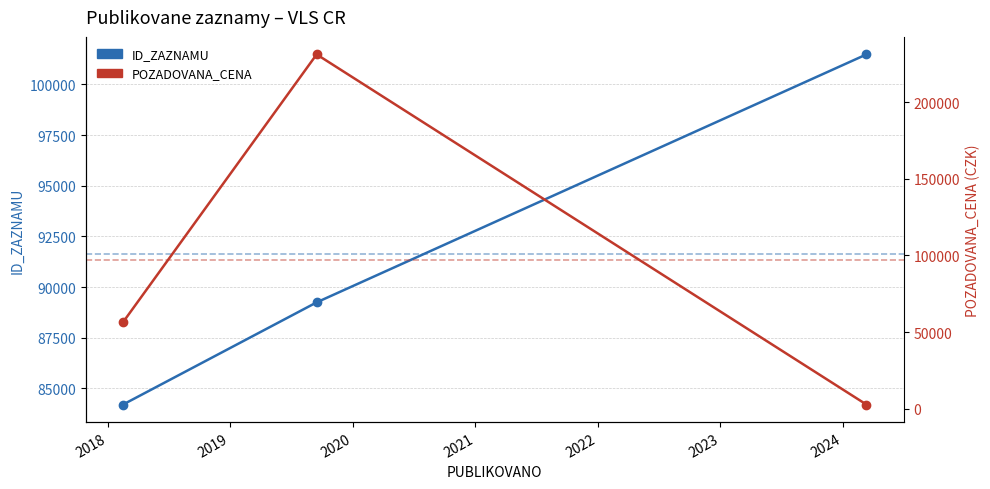

Does the chart display data point markers on the line(s)?

Yes